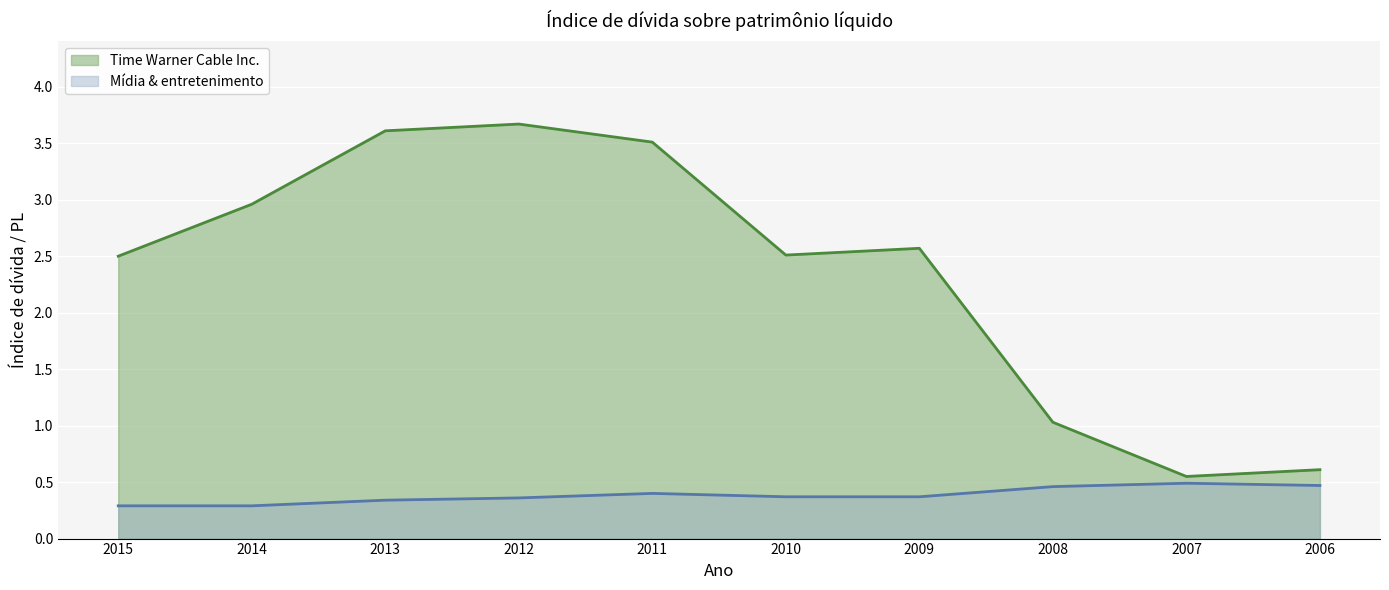

Rank the series by their average value, from lowest to highest.

Mídia & entretenimento, Time Warner Cable Inc.